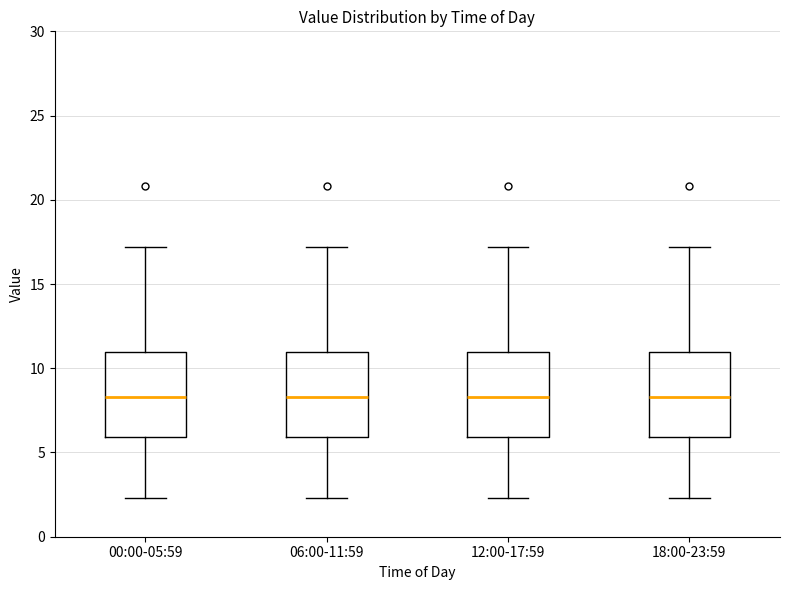

Reading left to right, transcribe this box plot: for each box, give where its median line is, the range the box spans, and where its two whiskers end, as read against the y-axis. The values are not printed on the chart, so give them approximately, as read against the axis.

00:00-05:59: median 8.5, box 6.0 to 11.0, whiskers 2.5 to 17.0
06:00-11:59: median 8.5, box 6.0 to 11.0, whiskers 2.5 to 17.0
12:00-17:59: median 8.5, box 6.0 to 11.0, whiskers 2.5 to 17.0
18:00-23:59: median 8.5, box 6.0 to 11.0, whiskers 2.5 to 17.0